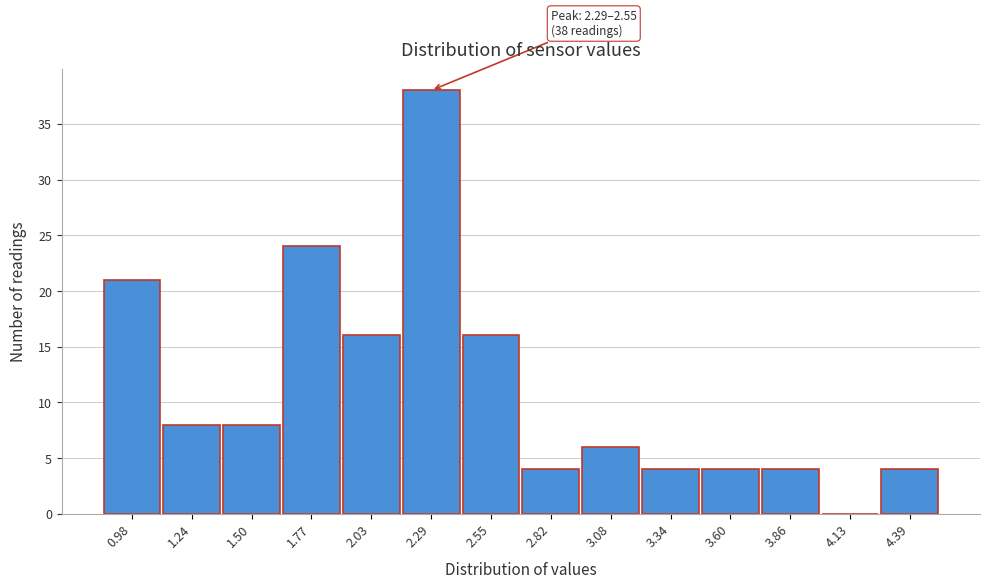

Reading right to left, transcribe all the data shown in this chart.

4.39=4	4.13=0	3.86=4	3.60=4	3.34=4	3.08=6	2.82=4	2.55=16	2.29=38	2.03=16	1.77=24	1.50=8	1.24=8	0.98=21